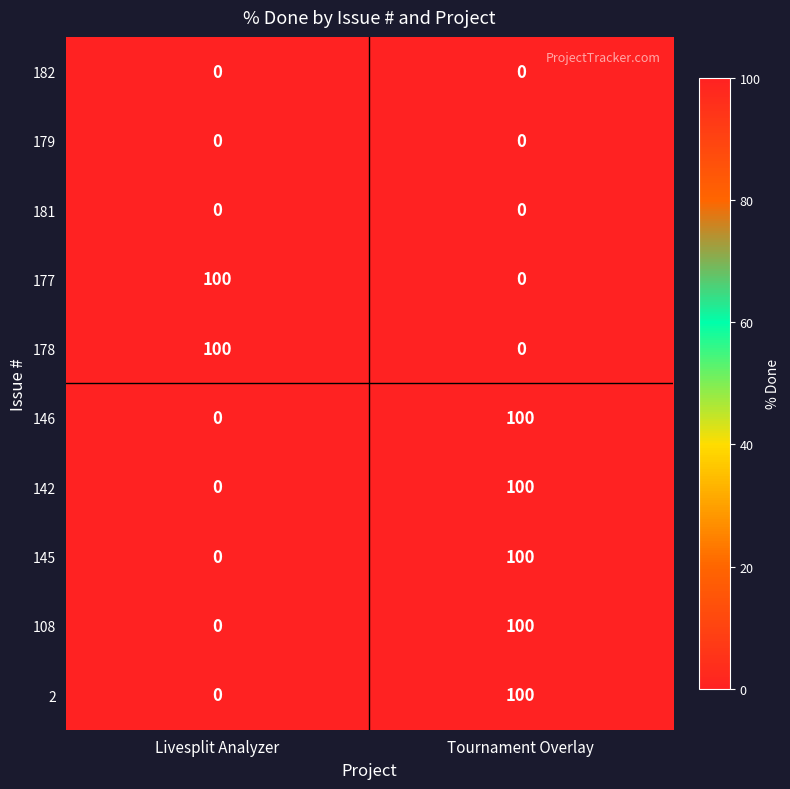

Reading left to right, what are all the values shown in this chart?

182: 0	0
179: 0	0
181: 0	0
177: 100	0
178: 100	0
146: 0	100
142: 0	100
145: 0	100
108: 0	100
2: 0	100